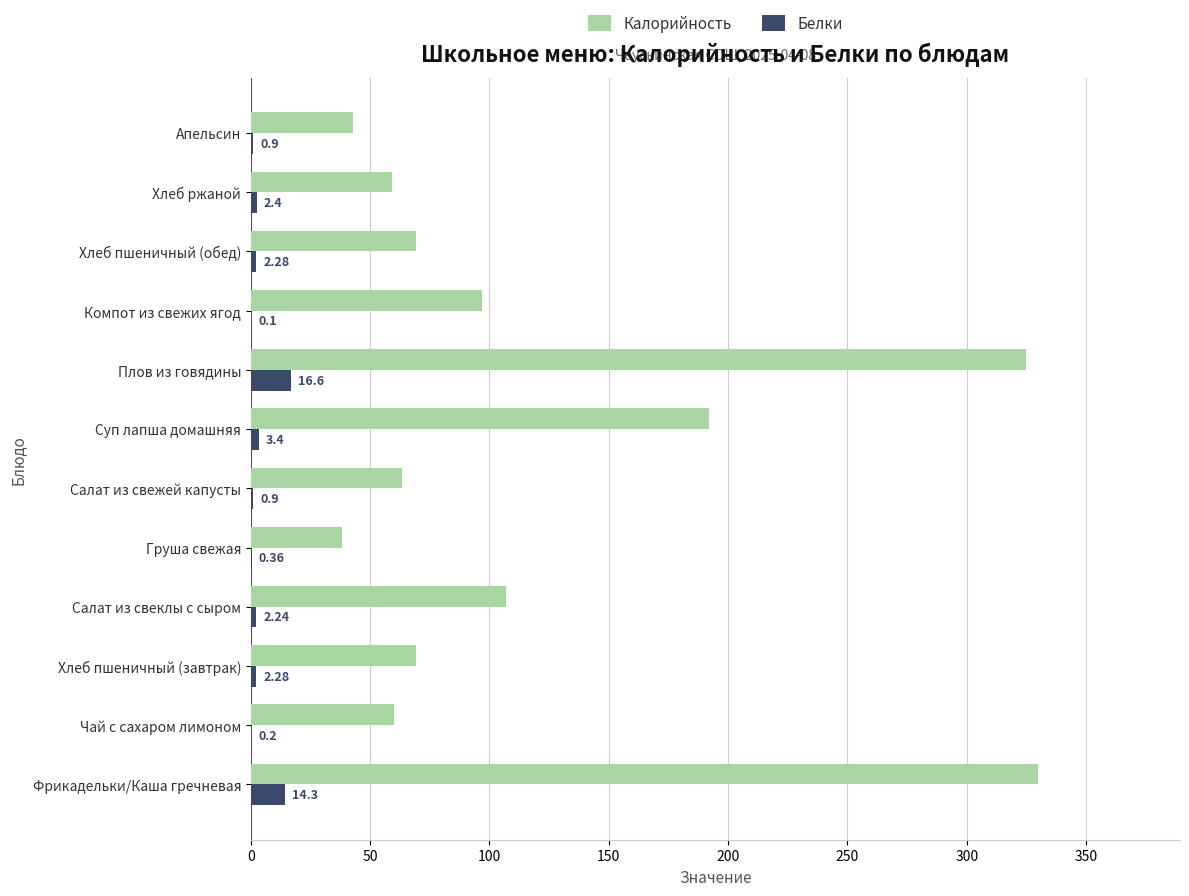

Where is Белки nearest to the value 8?

Суп лапша домашняя